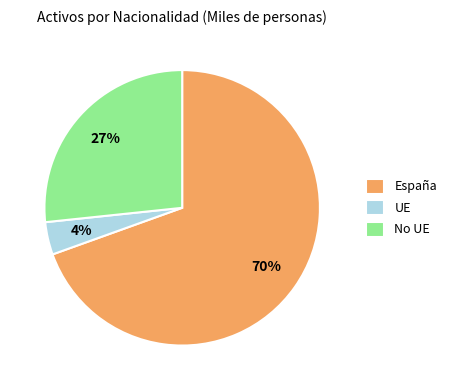

Count the number of slices in the pie.

3